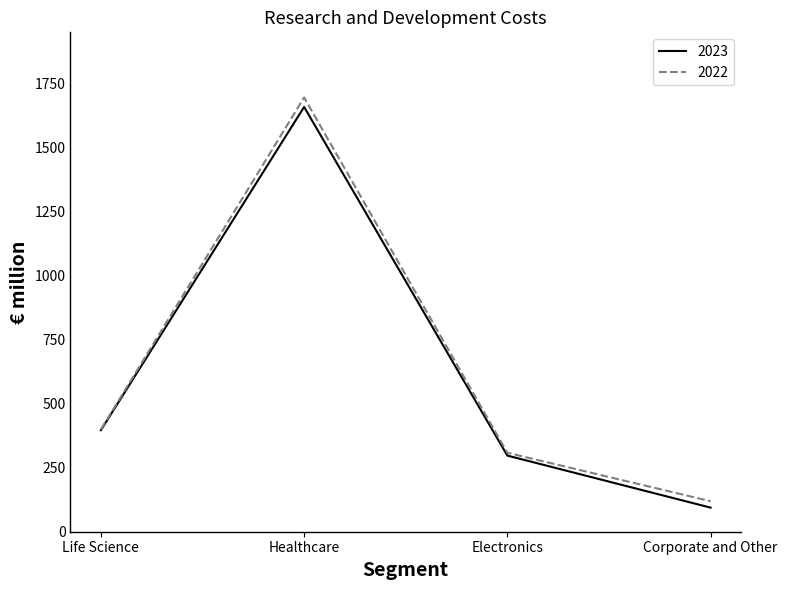

Which series has the largest range (max minus min)?

2022